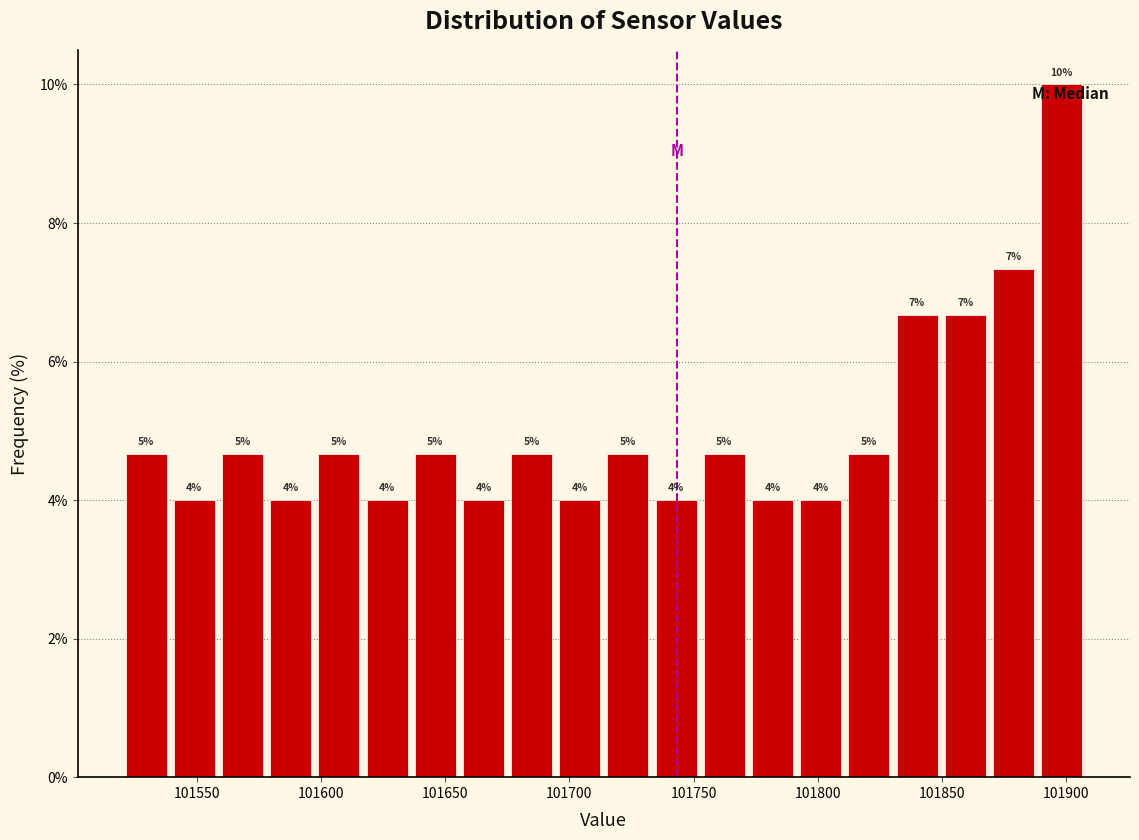

Around what value on the x-axis is the tallest bar? Give the approximate position of its centre, as read against the axis.

101900